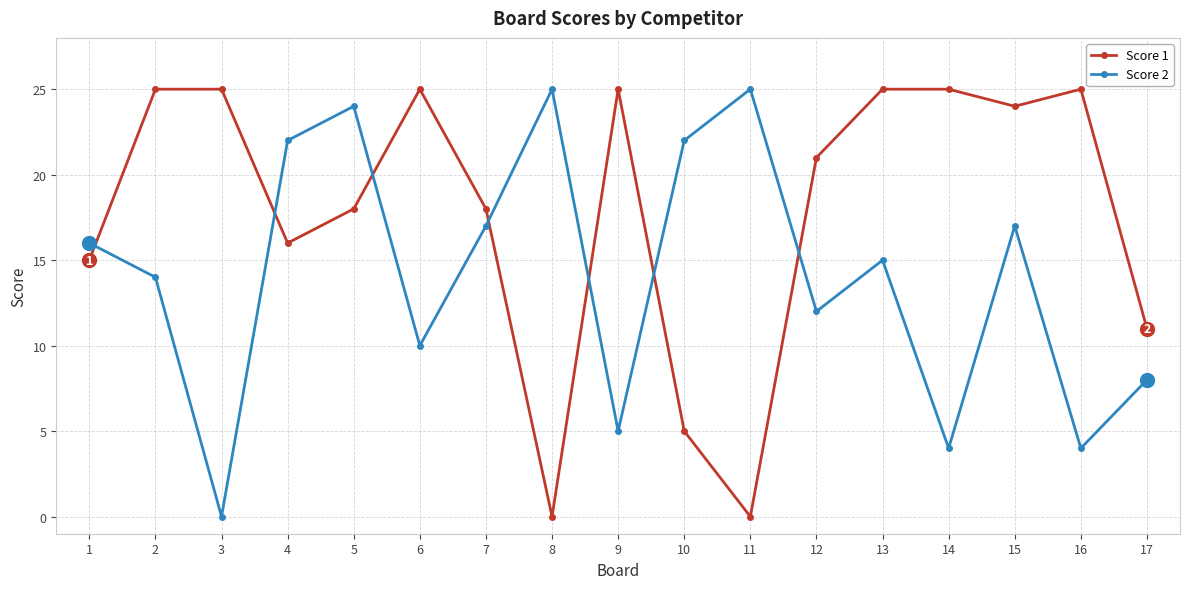

True or false: Score 1 has a value of 18 at 7.

True